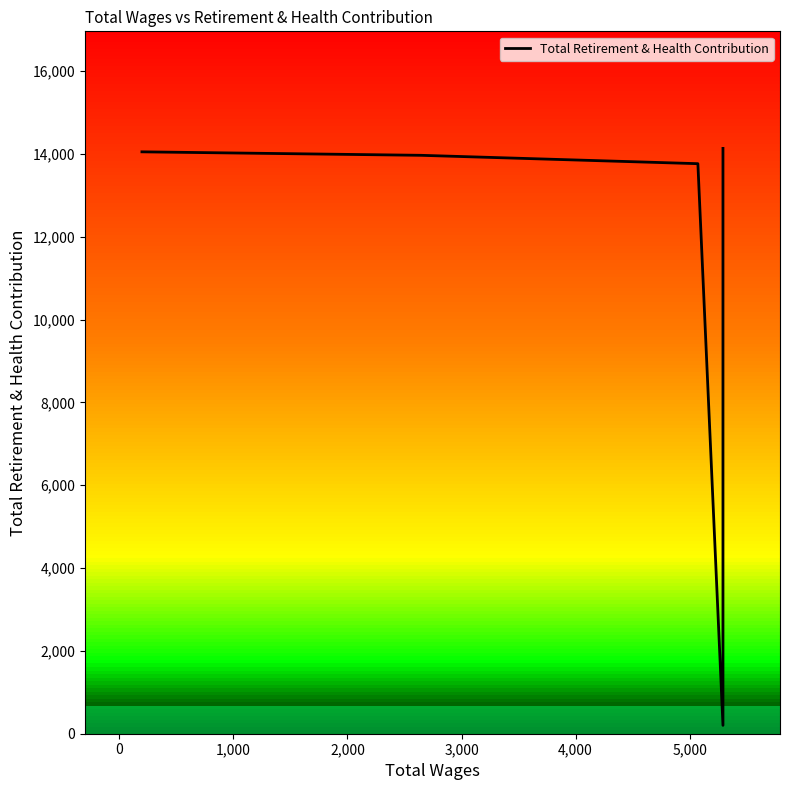

What is the difference between the maximum and second lowest values?

12166